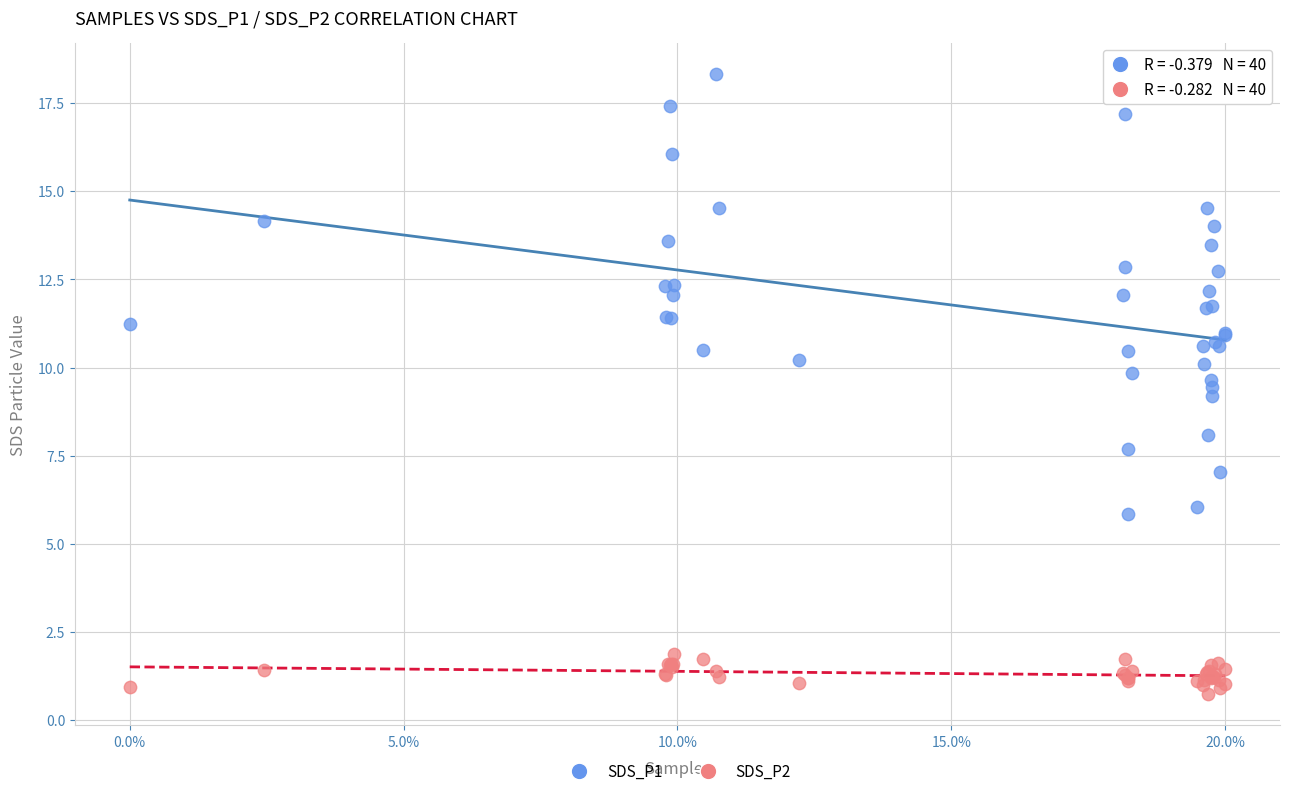

Which series reaches the minimum Y coordinate?

SDS_P2